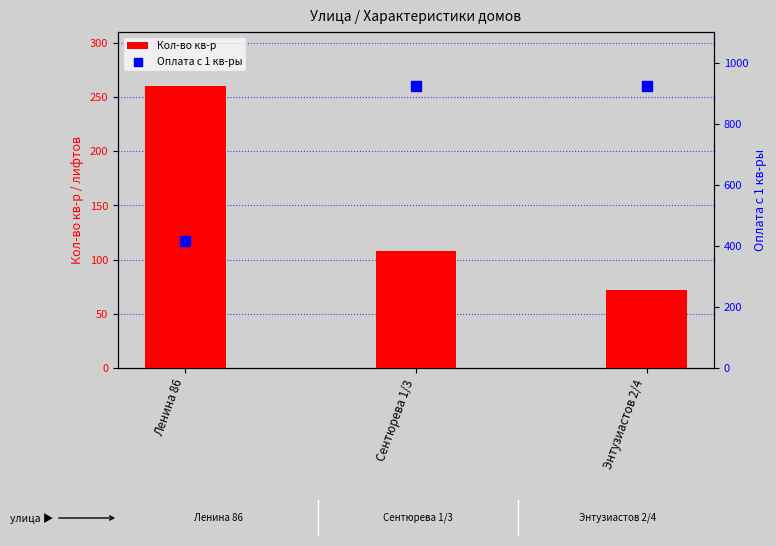

Which series has the largest total across all categories?

Оплата с 1 кв-ры